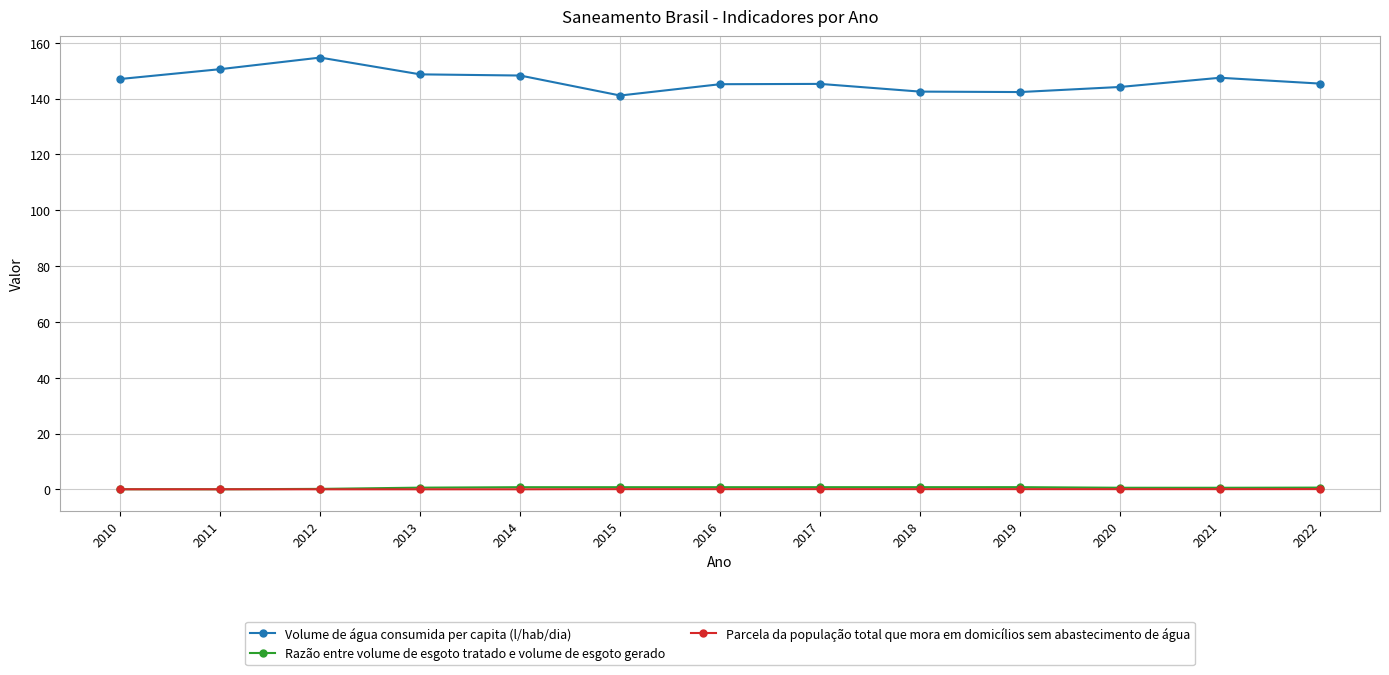

Which series has the largest total across all categories?

Volume de água consumida per capita (l/hab/dia)